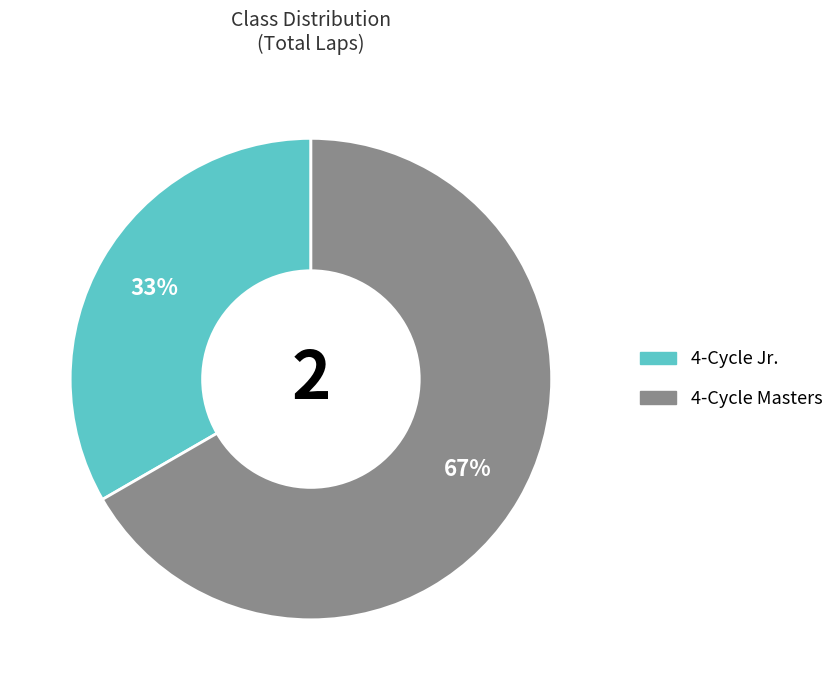

Which slice is the smallest?

4-Cycle Jr.